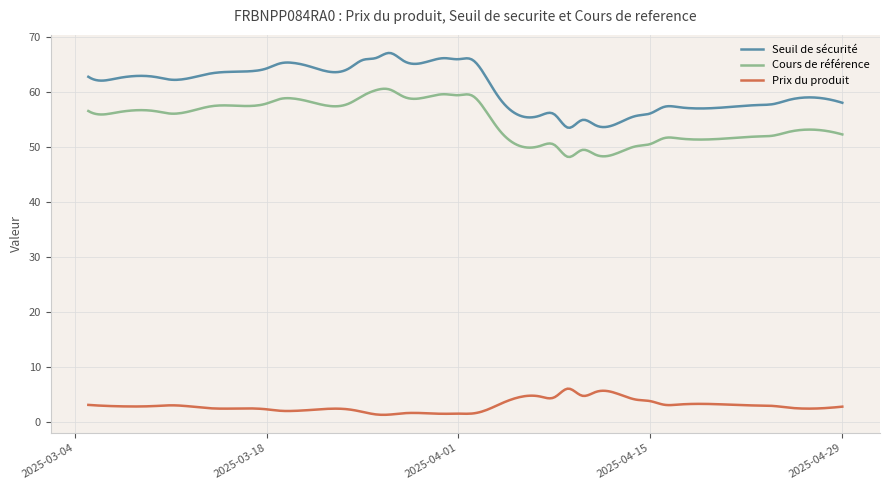

What is the greatest value displayed?

67.2